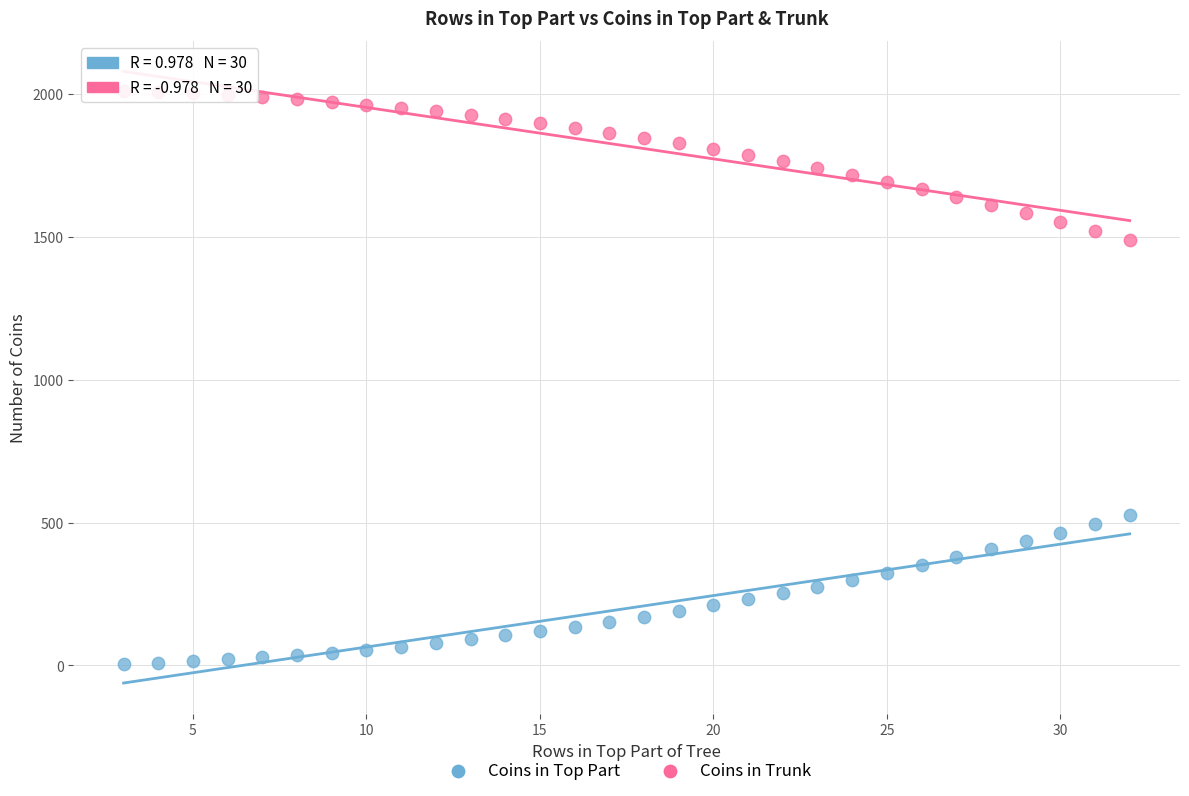

Across all data points, what is the range of Y values (max minus min)?

2005